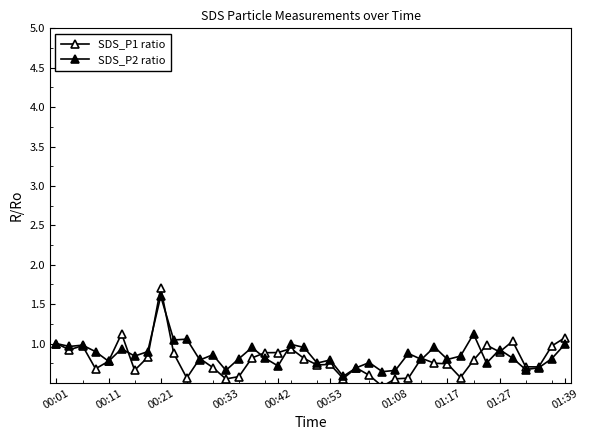

How many data points does each series have?

40